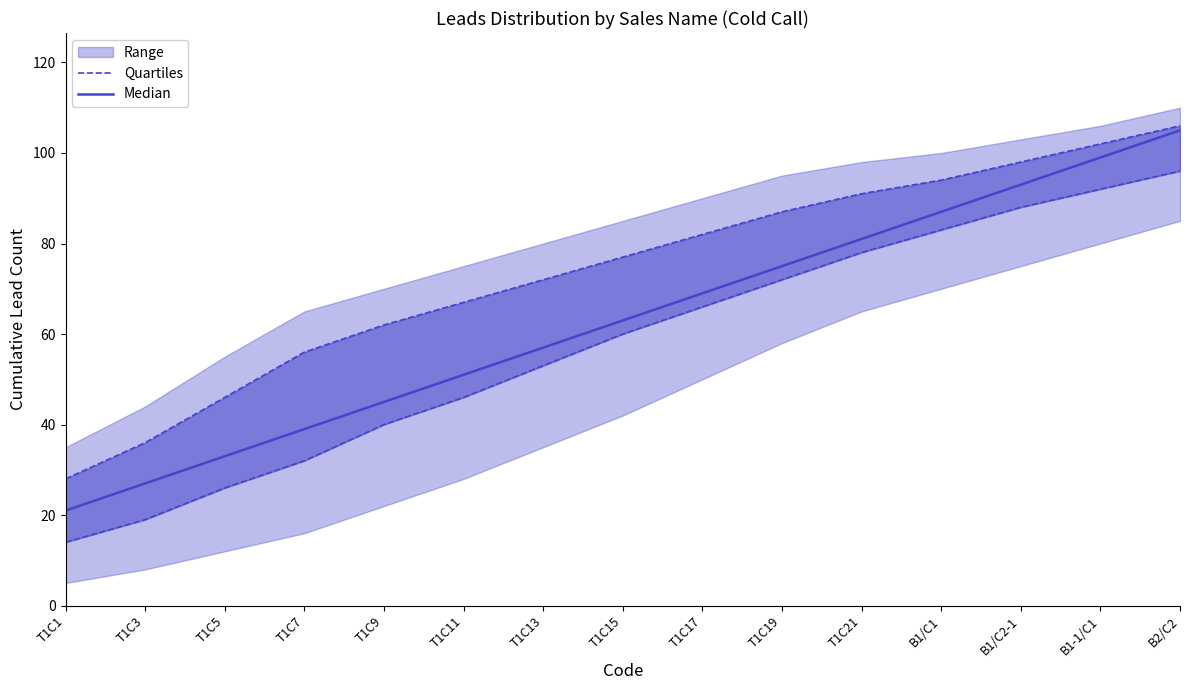

What is the average value of the Quartiles series?

58